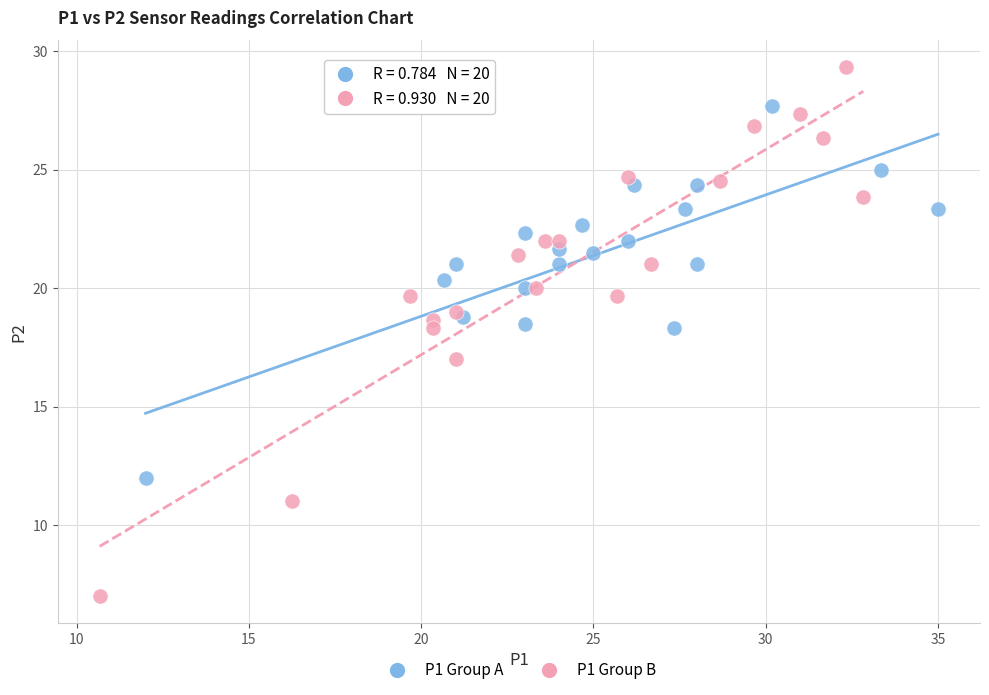

Which series contains the lowest Y value?

P1 Group B